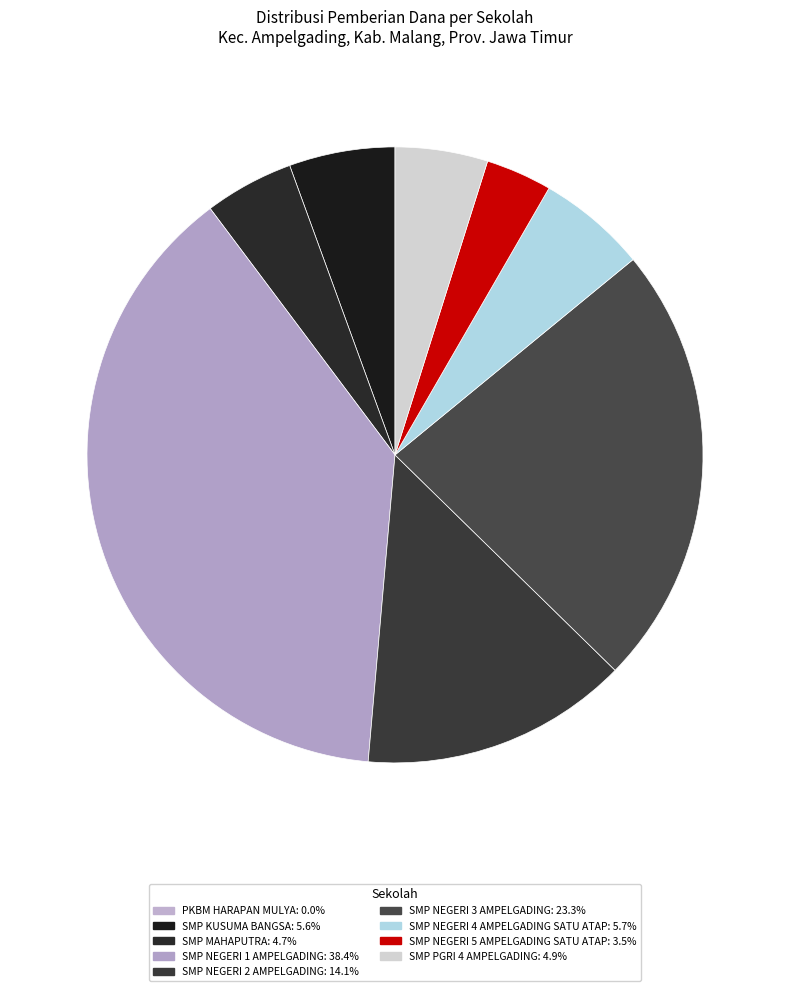

To the nearest percent, what percentage of the pie is SMP NEGERI 4 AMPELGADING SATU ATAP?

6%